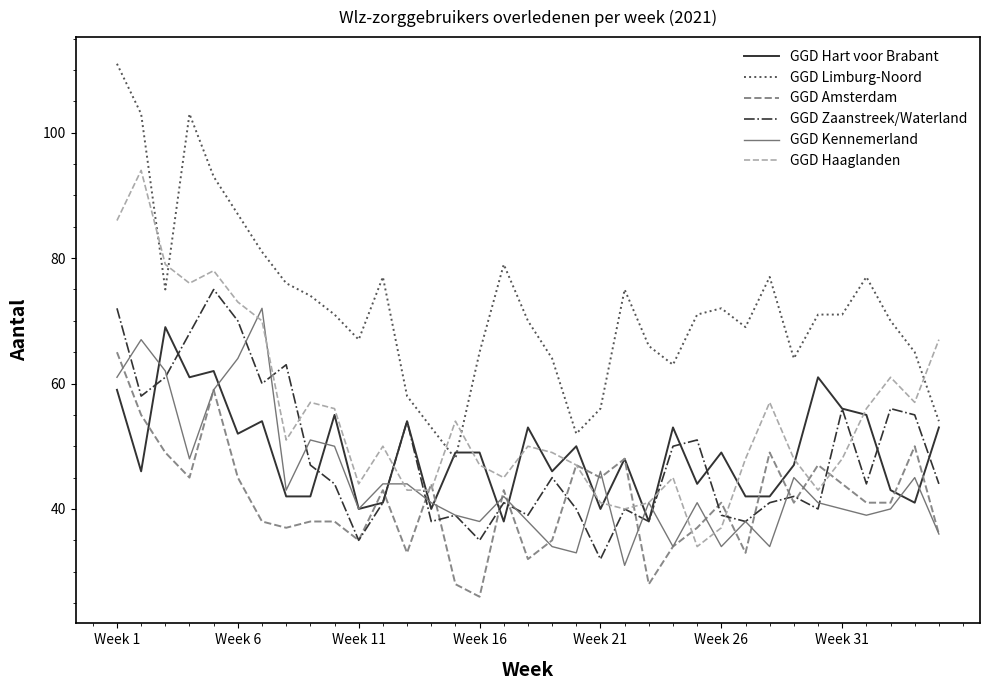

What is the lowest value of the GGD Zaanstreek/Waterland series?

32